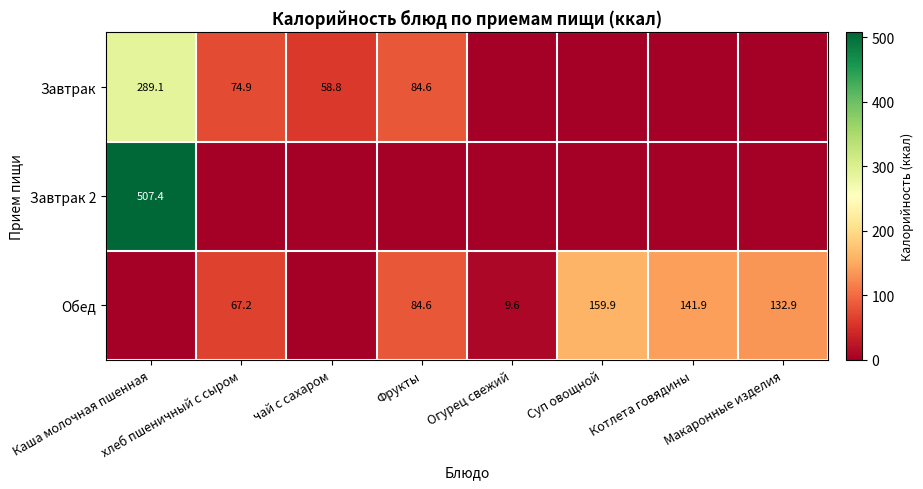

True or false: Завтрак has a value of 25.1 at чай с сахаром.

False